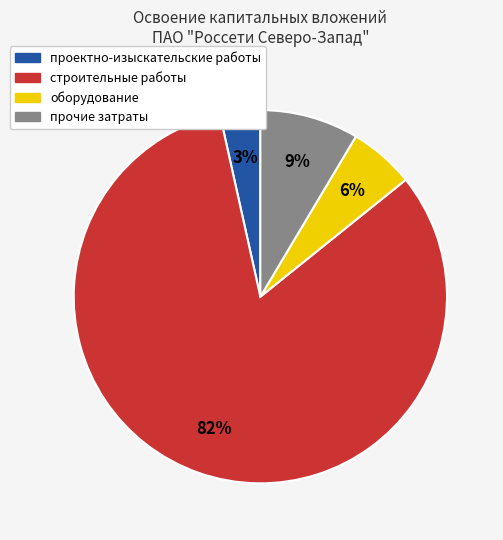

To the nearest percent, what is the difference between the largest and smallest slice percentages?

79%